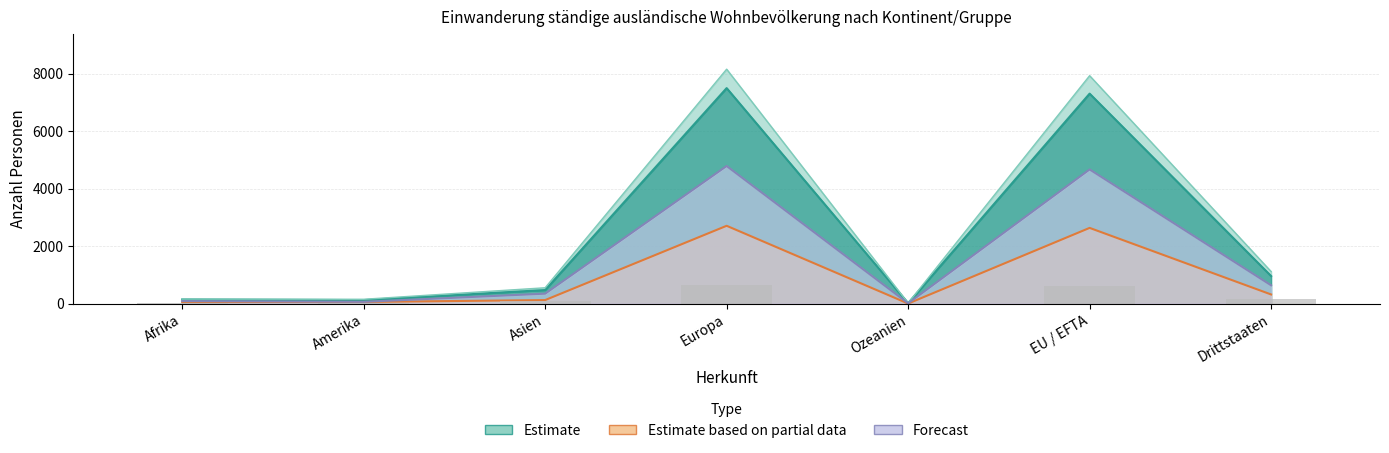

Reading left to right, what are all the values shown in this chart?

Total (Aufenthalter B): 148	125	475	7497	18	7305	961
Total (Kurzaufenthalter L): 12	29	79	646	1	615	152
Frauen (Aufenthalter B): 57	60	126	2709	5	2636	321
Männer (Aufenthalter B): 91	65	349	4788	13	4669	640